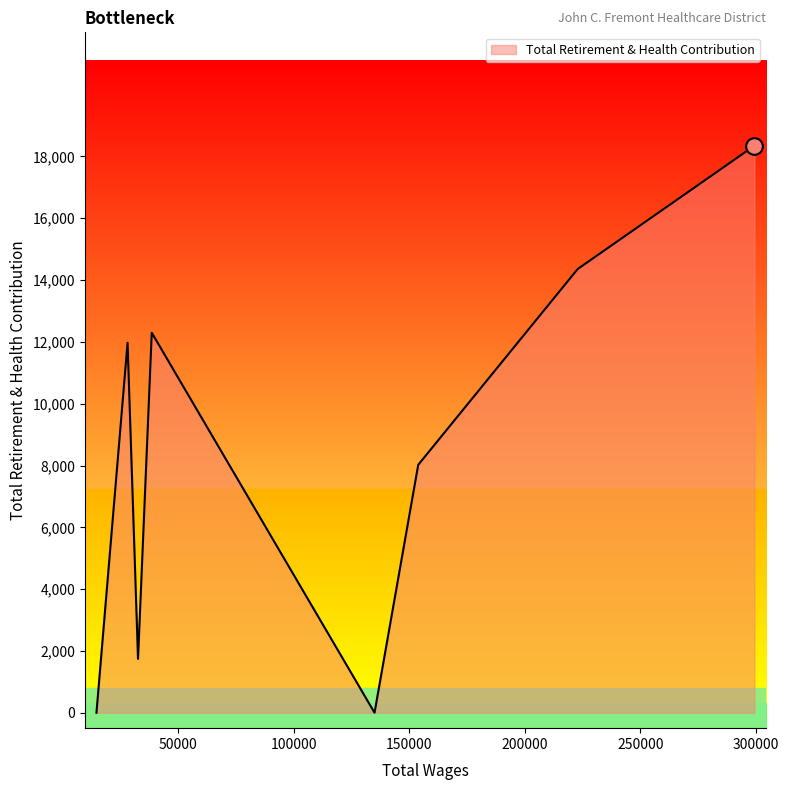

True or false: there are more than 2 points higher than both neighbors.

False